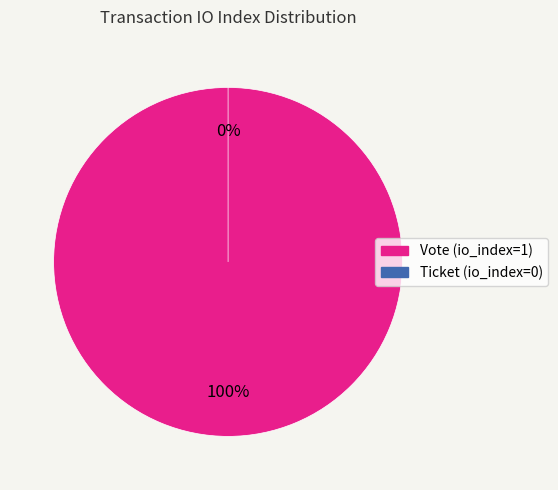

To the nearest percent, what is the difference between the Ticket (io_index=0) and Vote (io_index=1) slice percentages?

100%